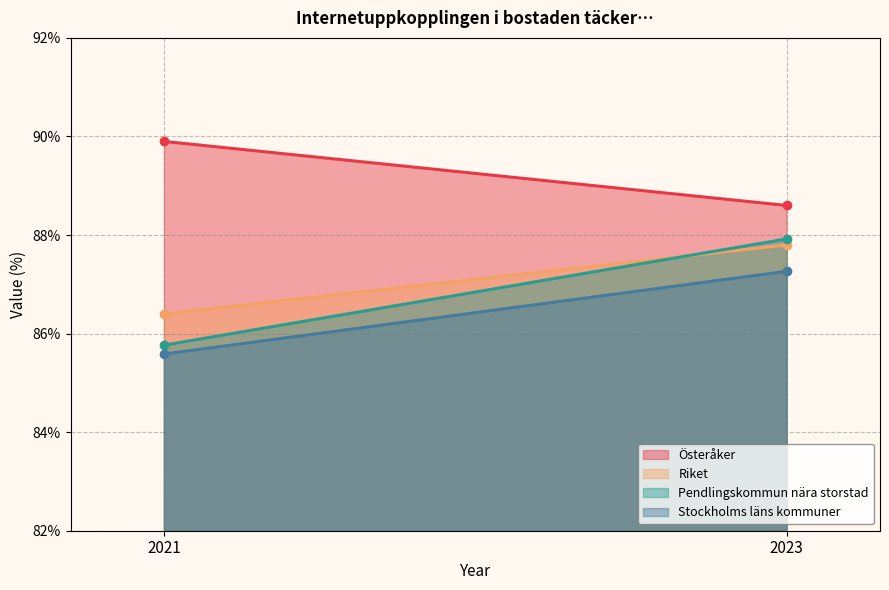

List the series in order of their peak value, highest first.

Österåker, Pendlingskommun nära storstad, Riket, Stockholms läns kommuner